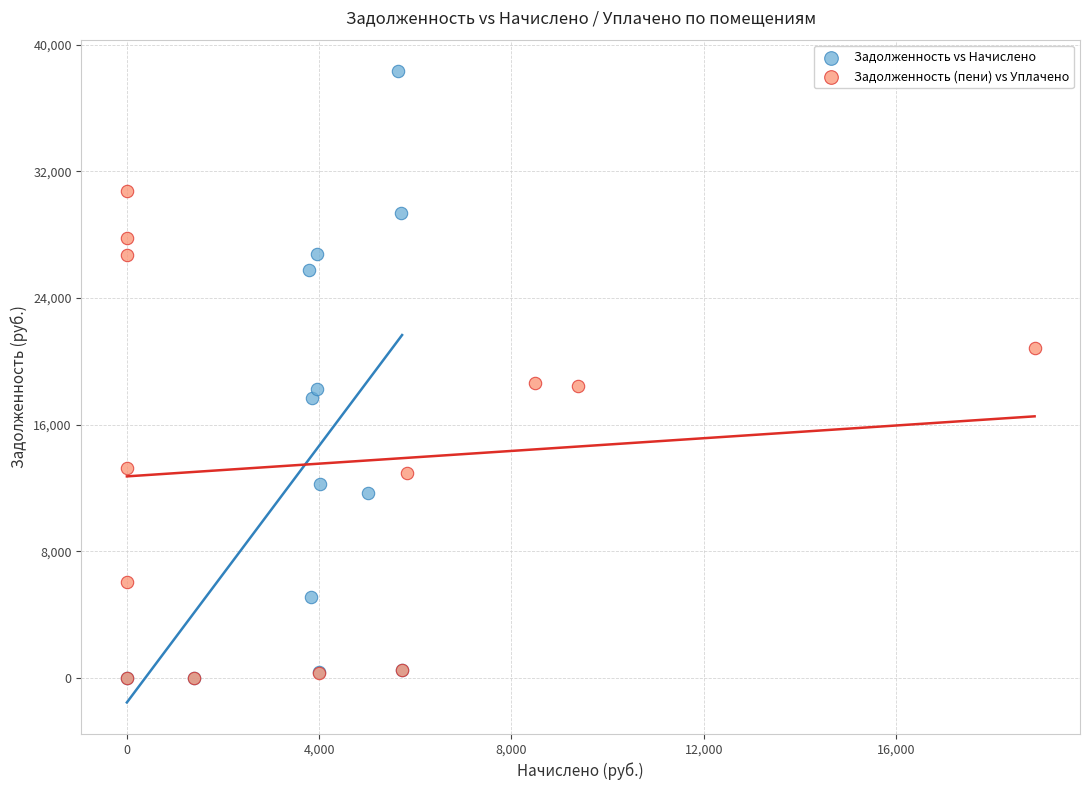

Which series contains the highest Y value?

Задолженность vs Начислено